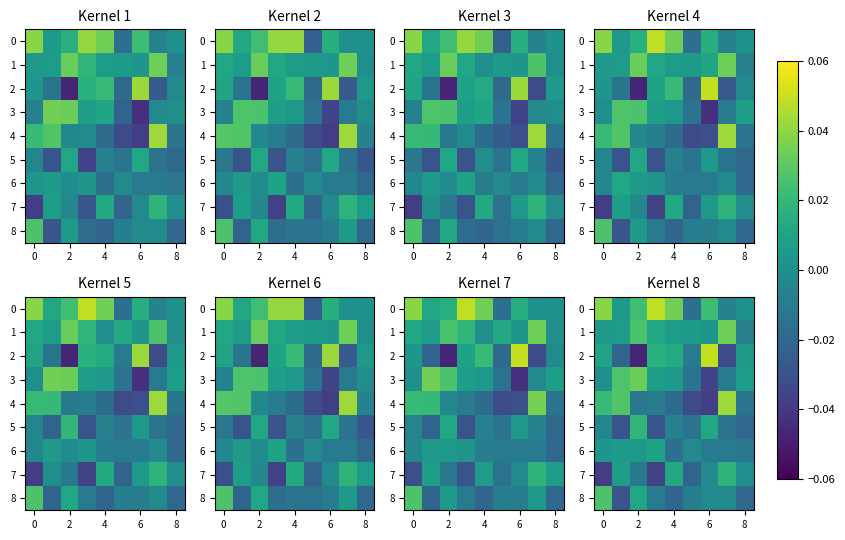

How many negative values does the 0 series have?

2